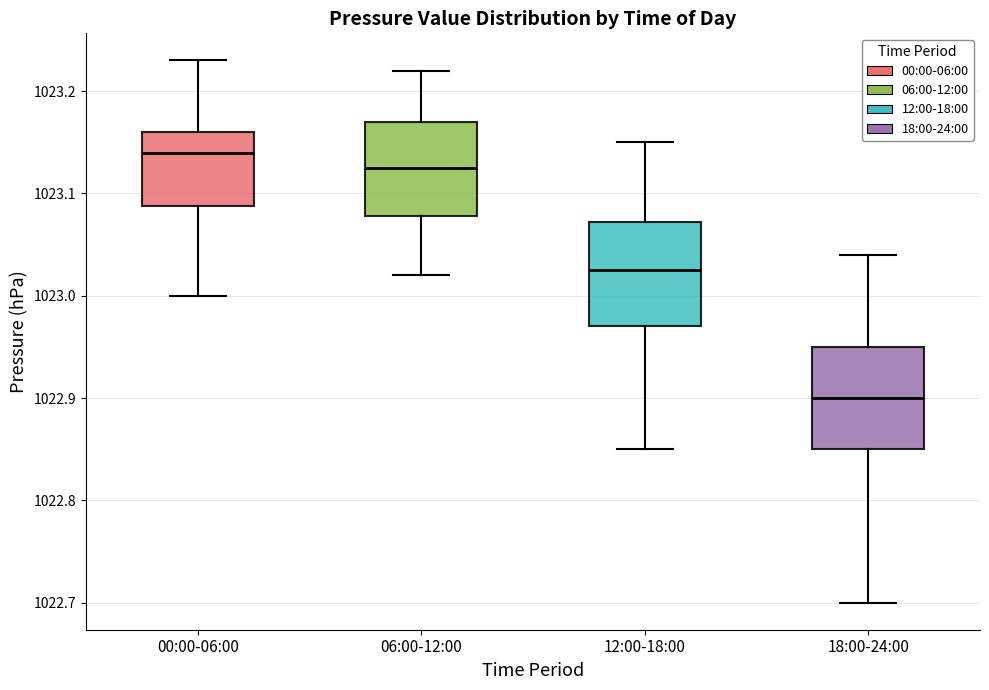

Which box has the lowest median line?

18:00-24:00